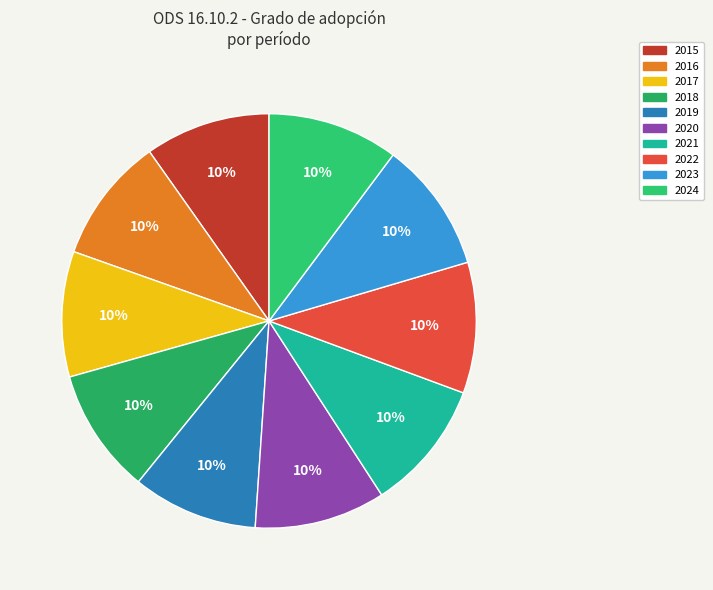

How many slices are in this pie chart?

10